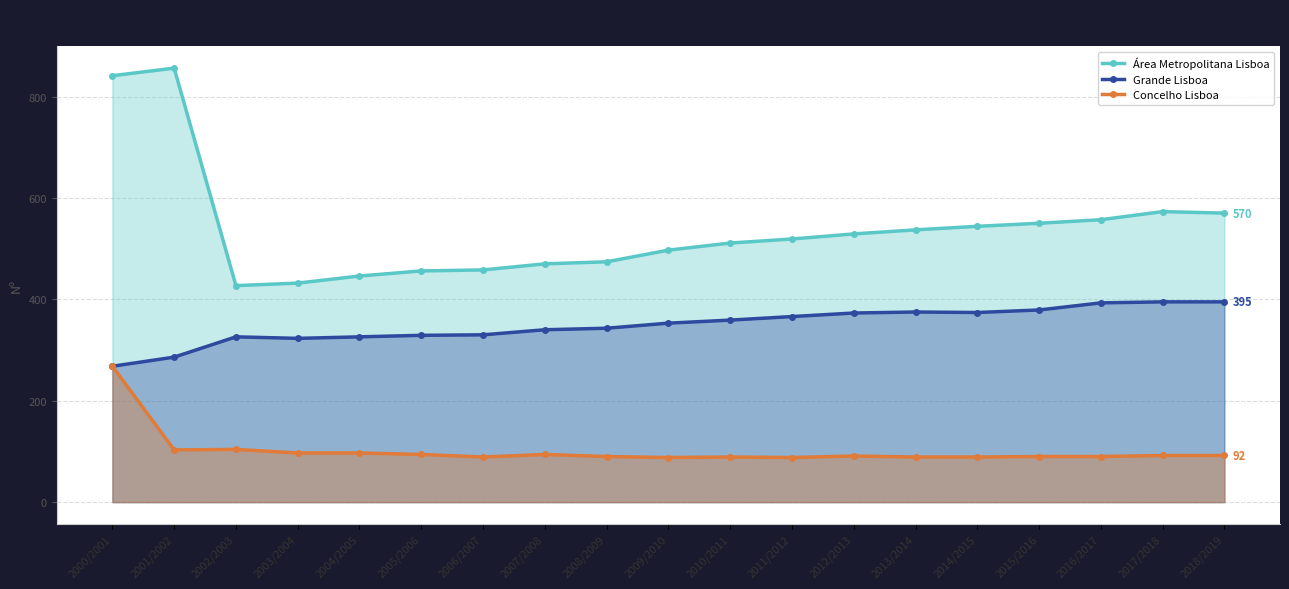

At which label does Concelho Lisboa reach its minimum?

2009/2010